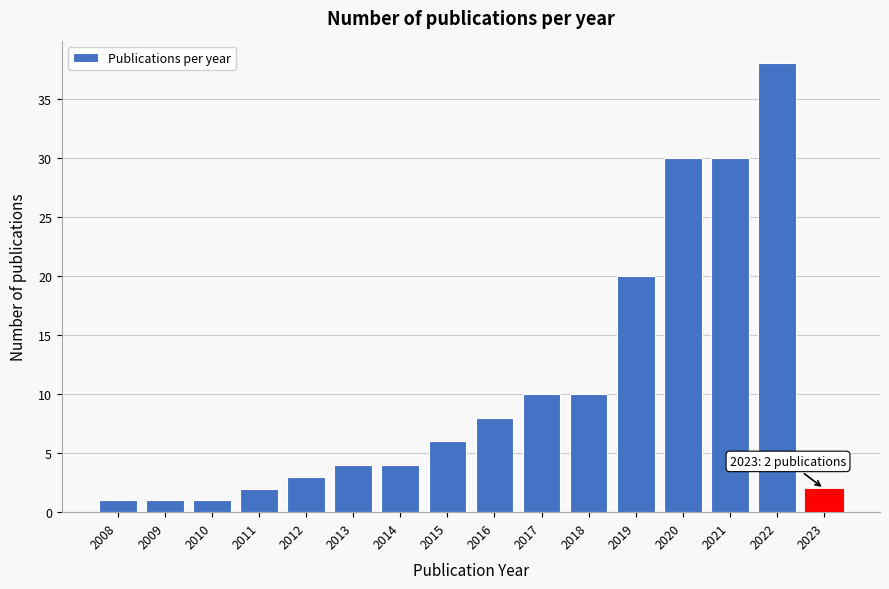

Reading right to left, what are all the values shown in this chart?

2	38	30	30	20	10	10	8	6	4	4	3	2	1	1	1